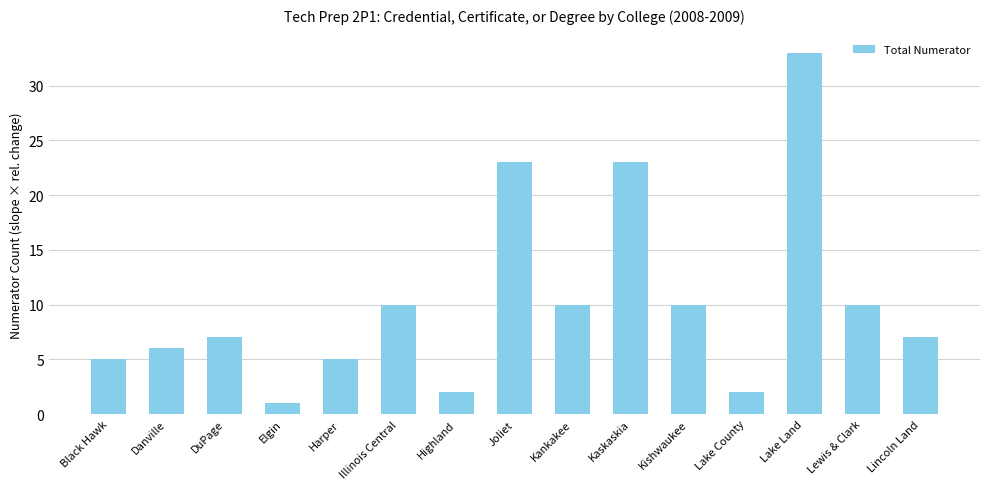

Reading right to left, transcribe all the data shown in this chart.

Lincoln Land=7	Lewis & Clark=10	Lake Land=33	Lake County=2	Kishwaukee=10	Kaskaskia=23	Kankakee=10	Joliet=23	Highland=2	Illinois Central=10	Harper=5	Elgin=1	DuPage=7	Danville=6	Black Hawk=5